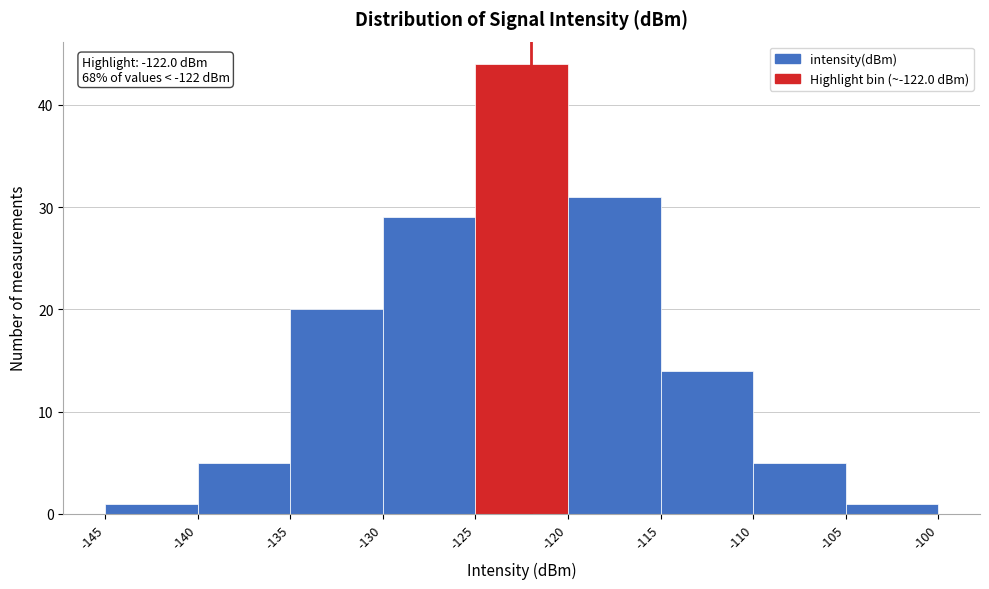

Which range on the x-axis has the tallest bar?

-125 to -120